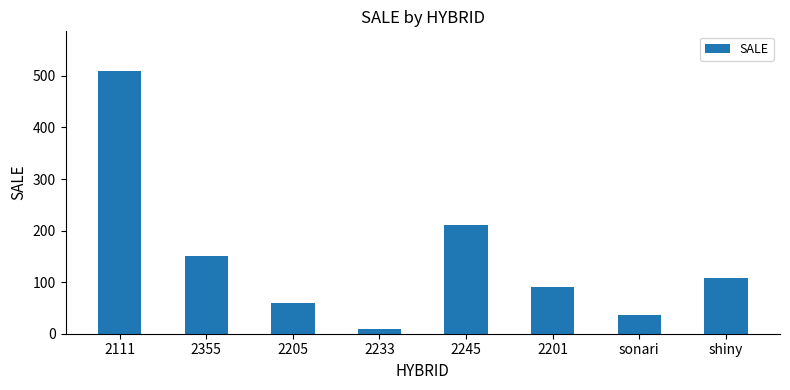

How many data points does each series have?

8